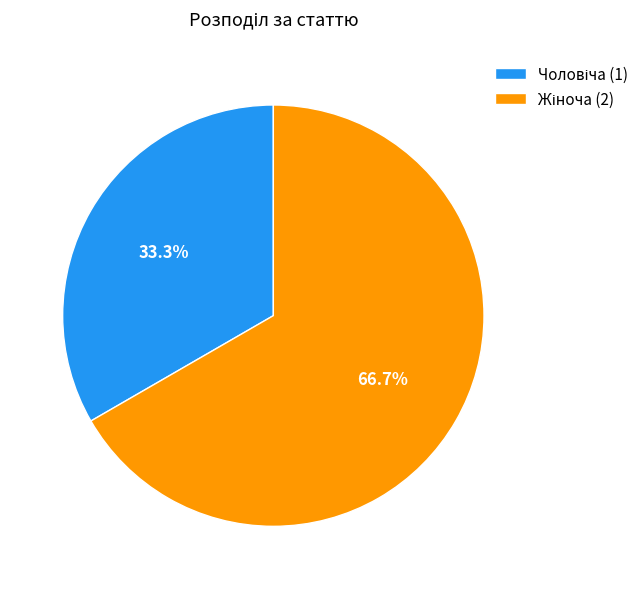

Count the number of slices in the pie.

2